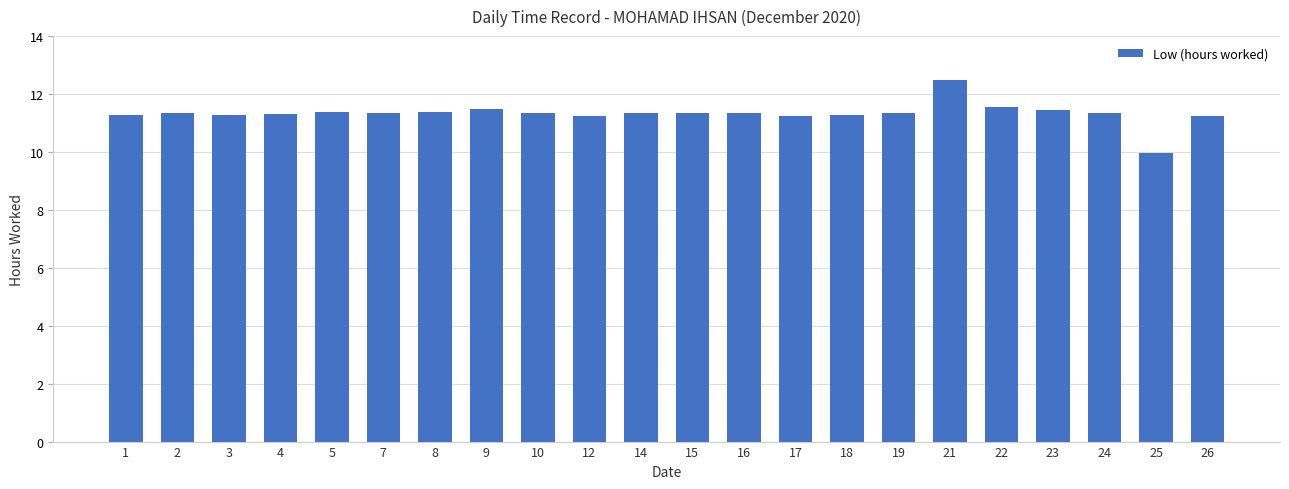

What is the difference between the values at 9 and 17?

0.2